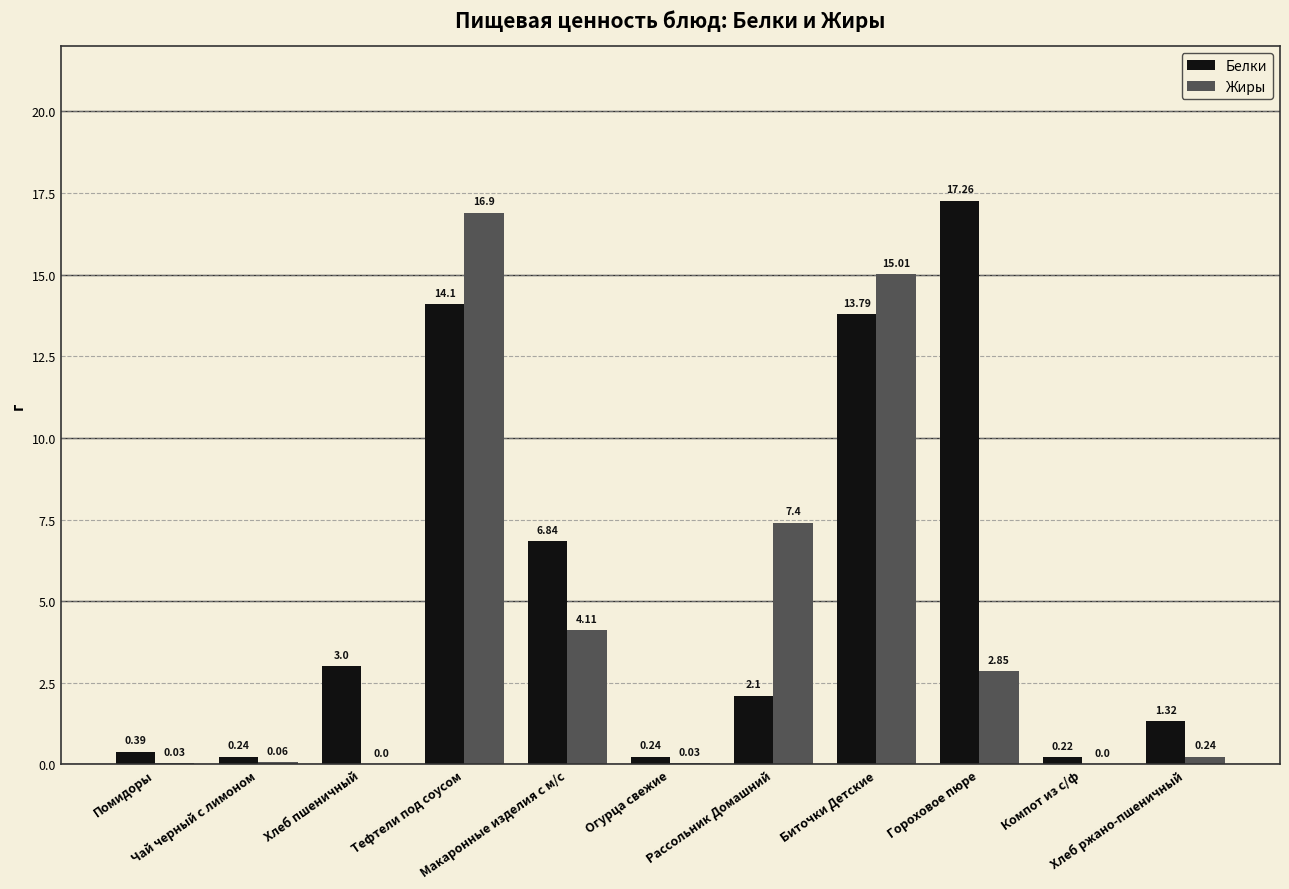

Are the bars horizontal?

No